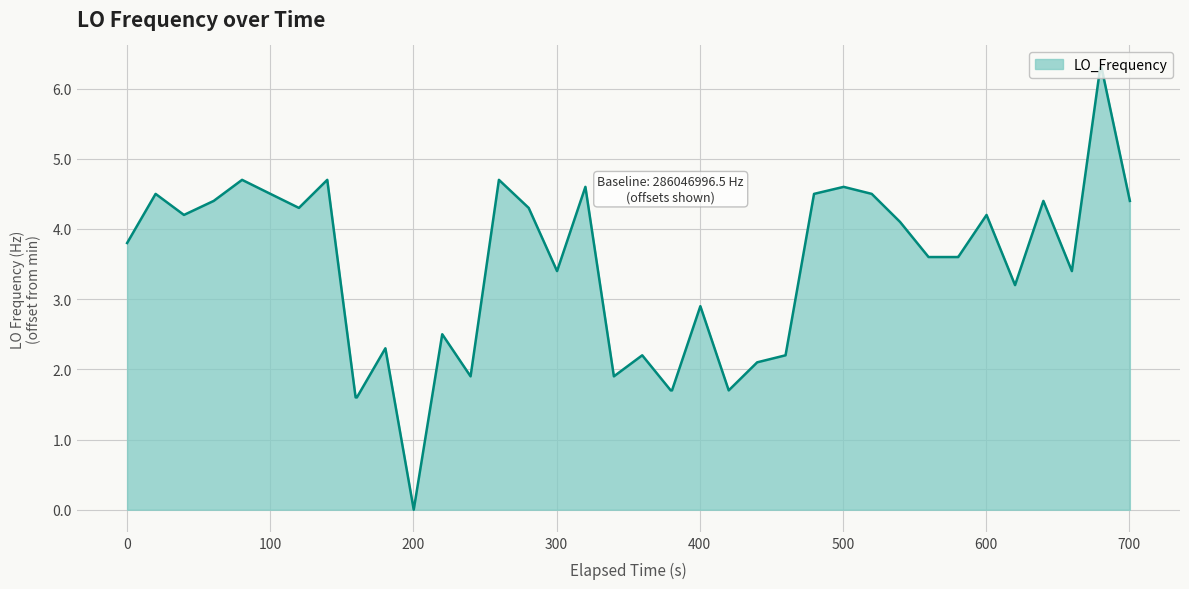

What is the difference between the maximum and minimum values?

6.3